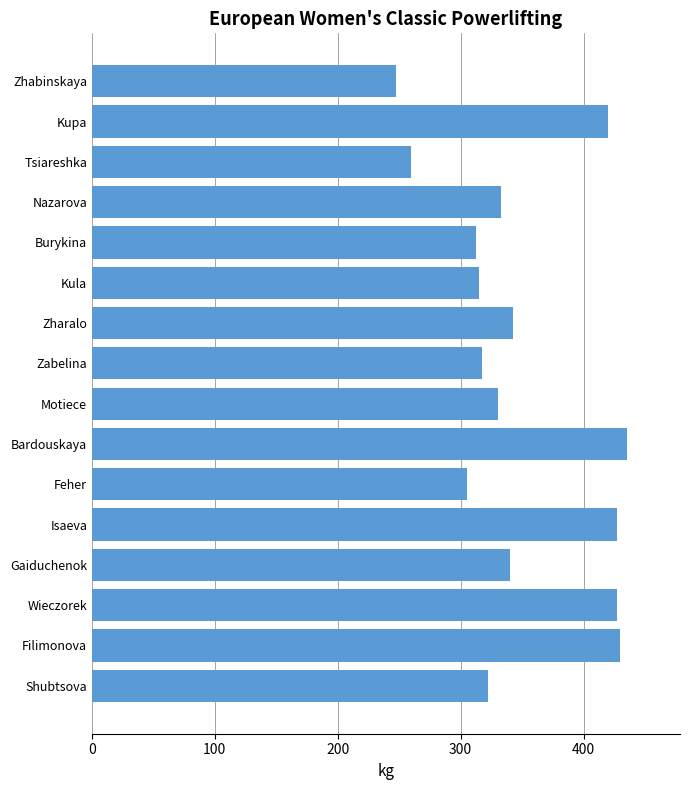

Are the bars horizontal?

Yes